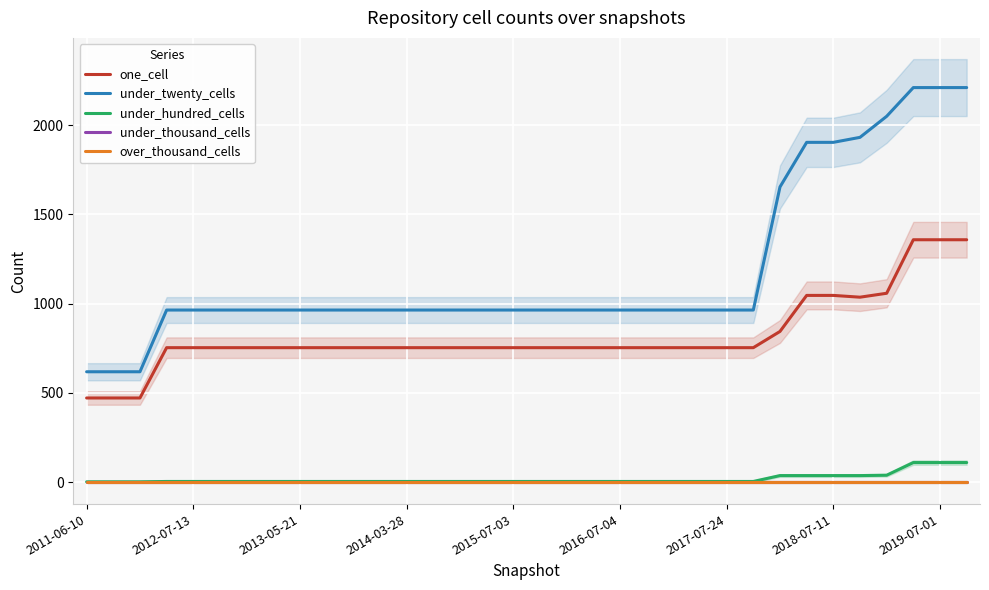

True or false: under_thousand_cells and under_twenty_cells cross at least once.

False